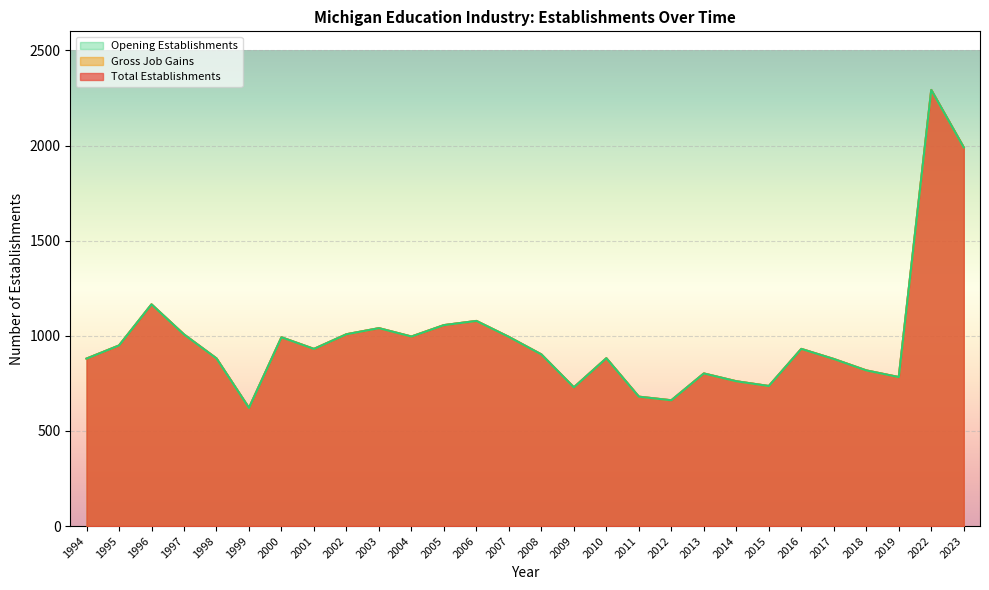

At which category does Total Establishments reach its first local peak?

1996